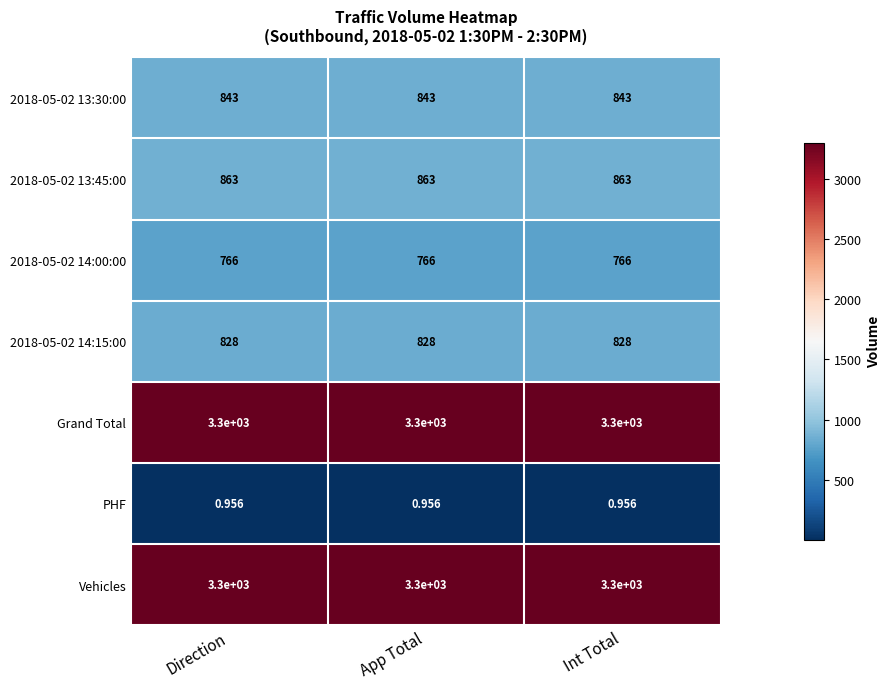

Is the value of Grand Total at Direction greater than the value of PHF at App Total?

Yes